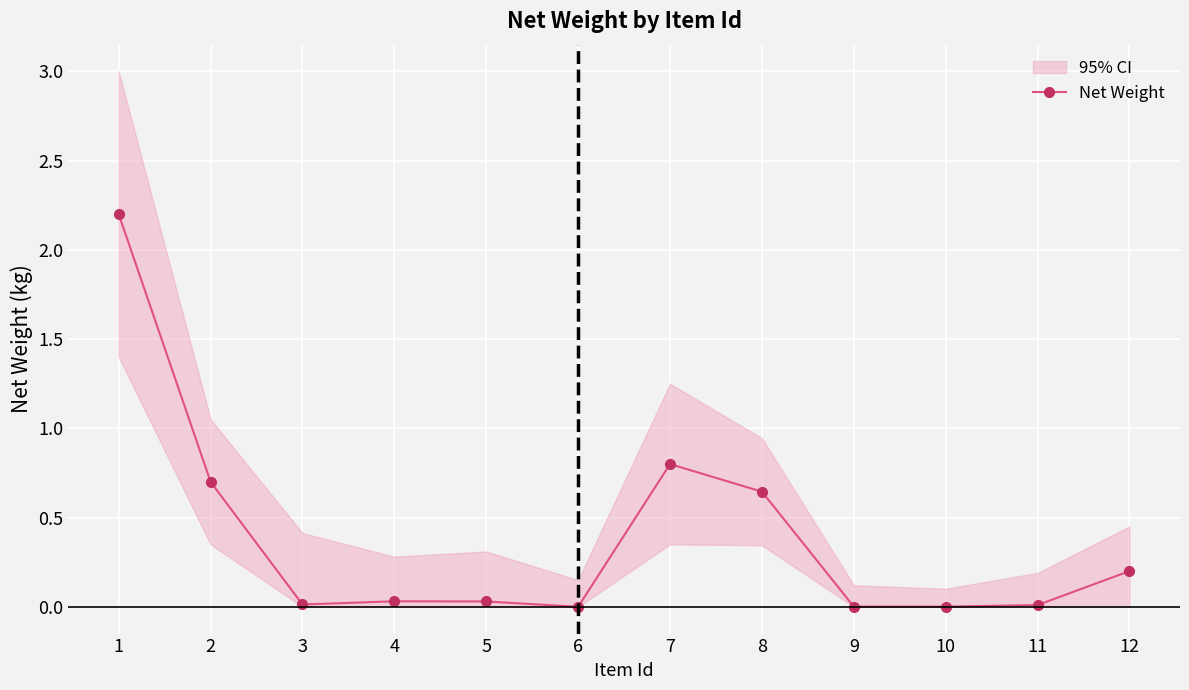

What is the sum of all values?

4.6